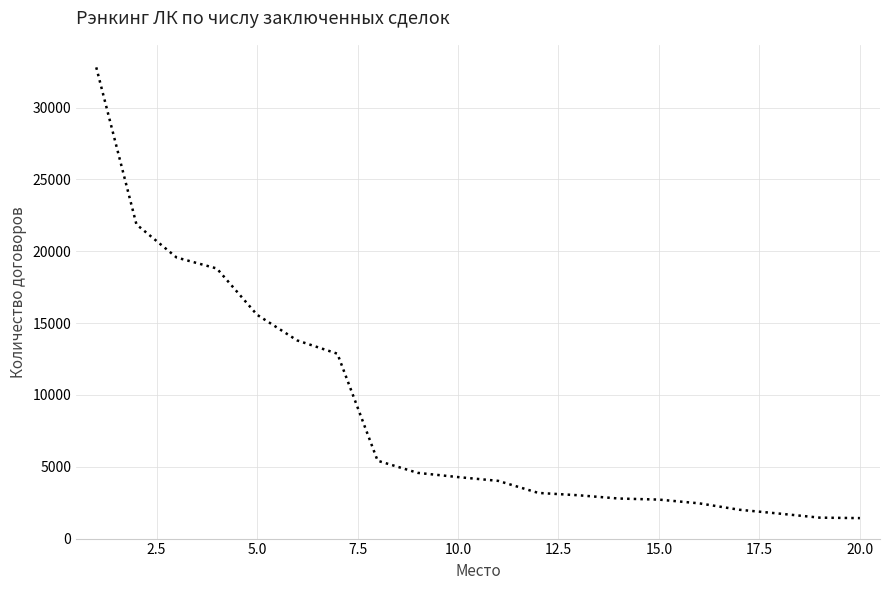

What is the difference between the maximum and minimum values?

31375